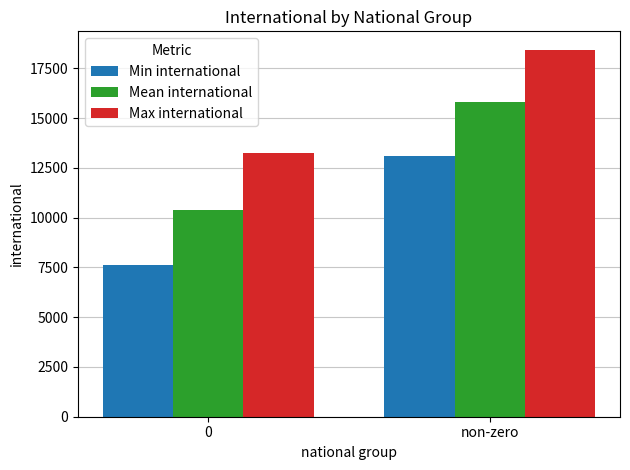

Reading right to left, transcribe all the data shown in this chart.

Min international: 13104	7626
Mean international: 15826	10379
Max international: 18435	13235